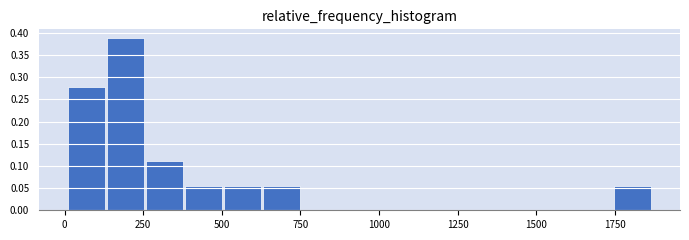

Around what value on the x-axis is the tallest bar? Give the approximate position of its centre, as read against the axis.

200